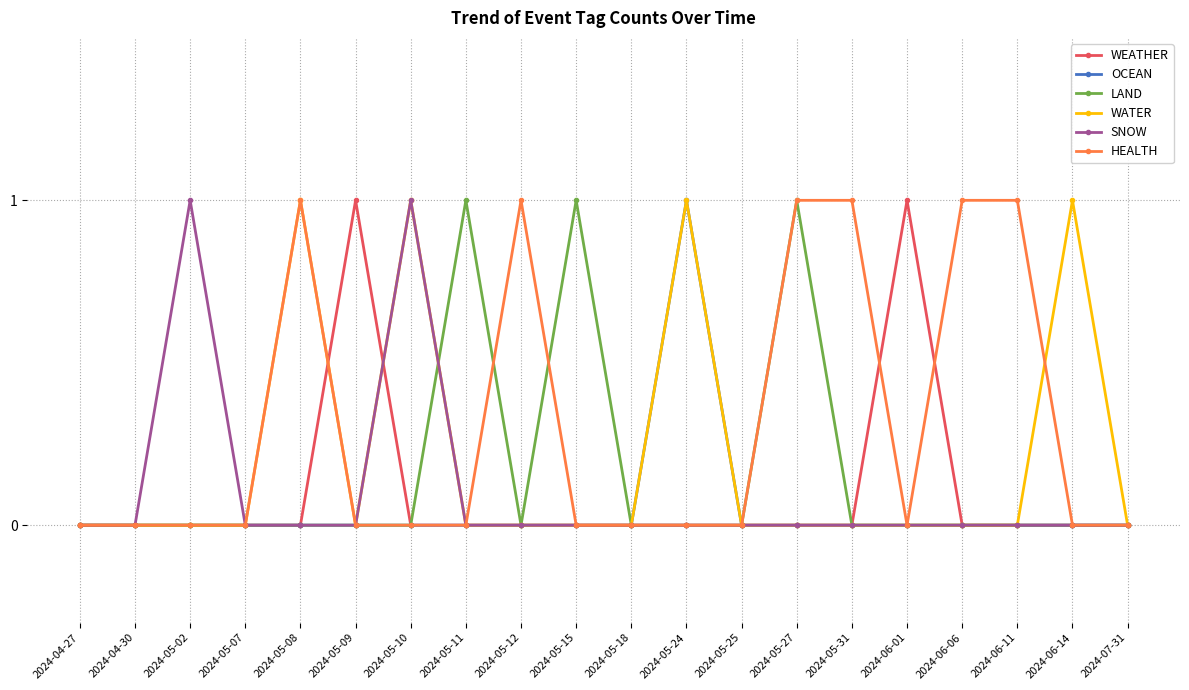

Is it true that OCEAN equals -1 at 2024-06-11?

False